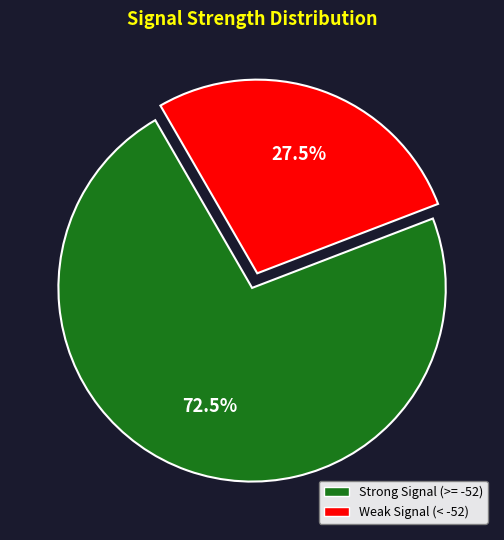

Is there any slice that represents more than half of the pie?

Yes